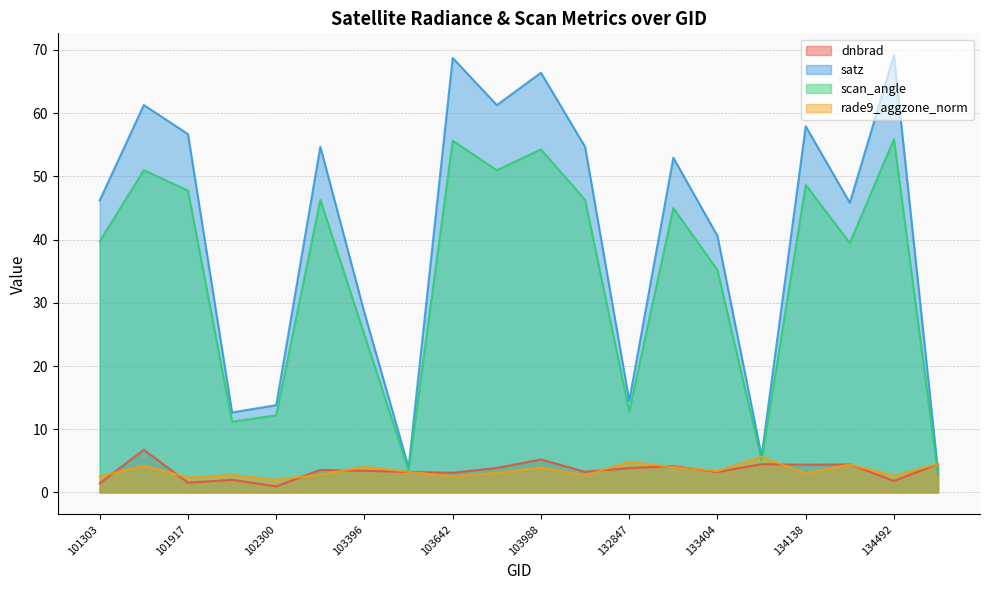

How many intersections are there between rade9_aggzone_norm and dnbrad?

10